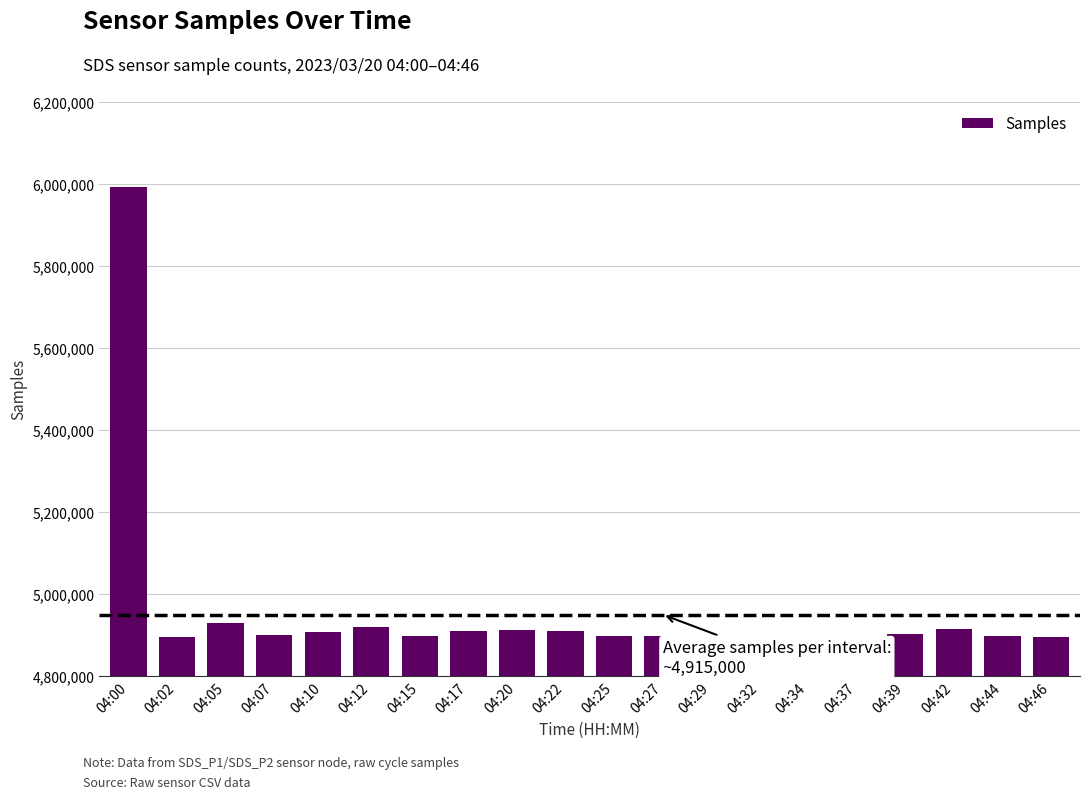

The value at 04:25 is 1531557. True or false?

False